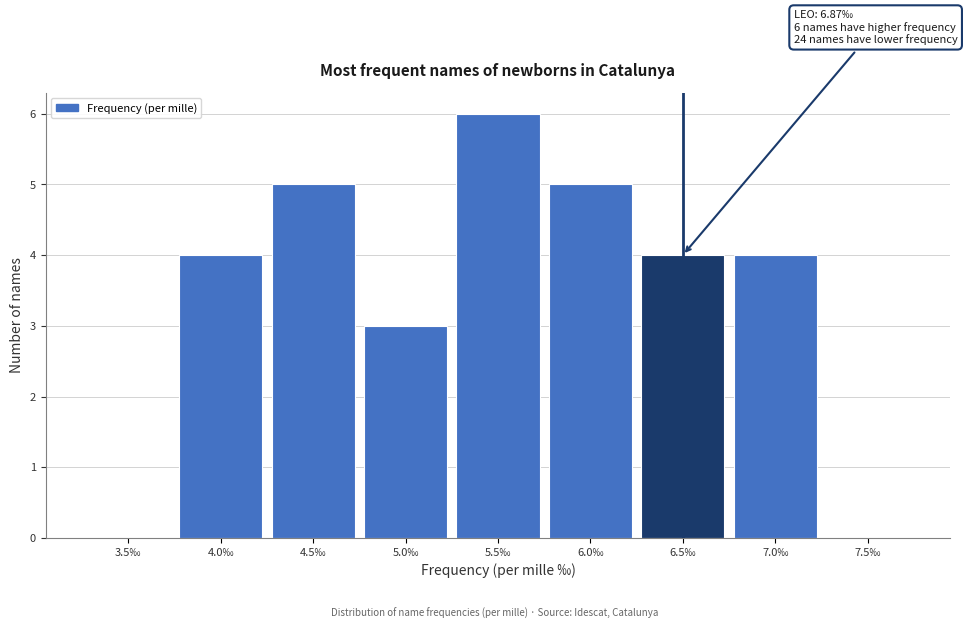

Reading right to left, what are all the values shown in this chart?

7.5‰=0	7.0‰=4	6.5‰=4	6.0‰=5	5.5‰=6	5.0‰=3	4.5‰=5	4.0‰=4	3.5‰=0